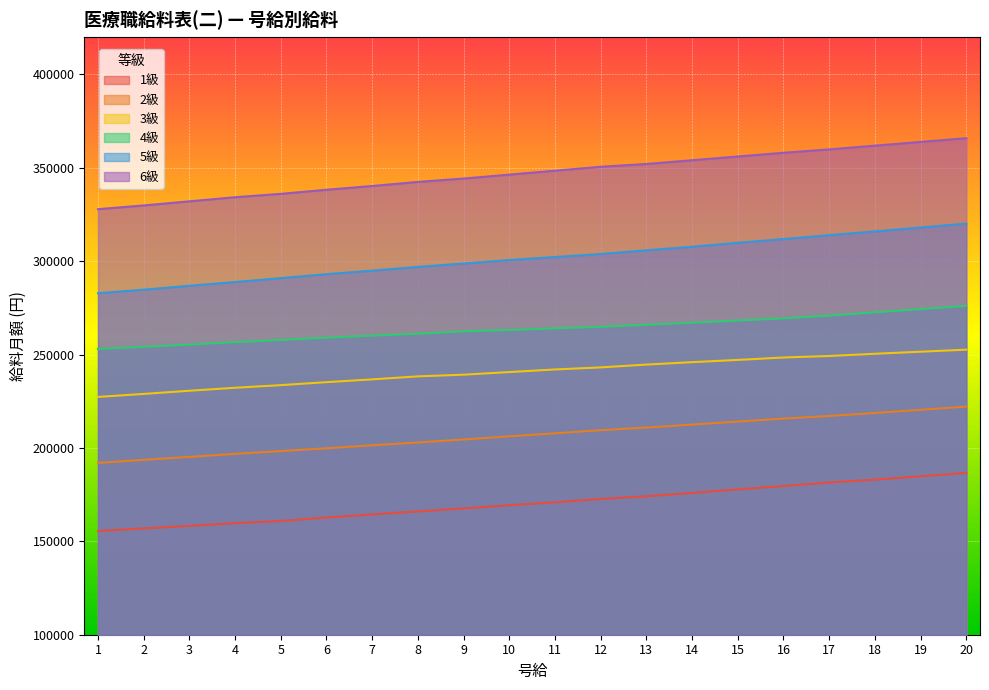

What is the total value across all series at 2?

1448000